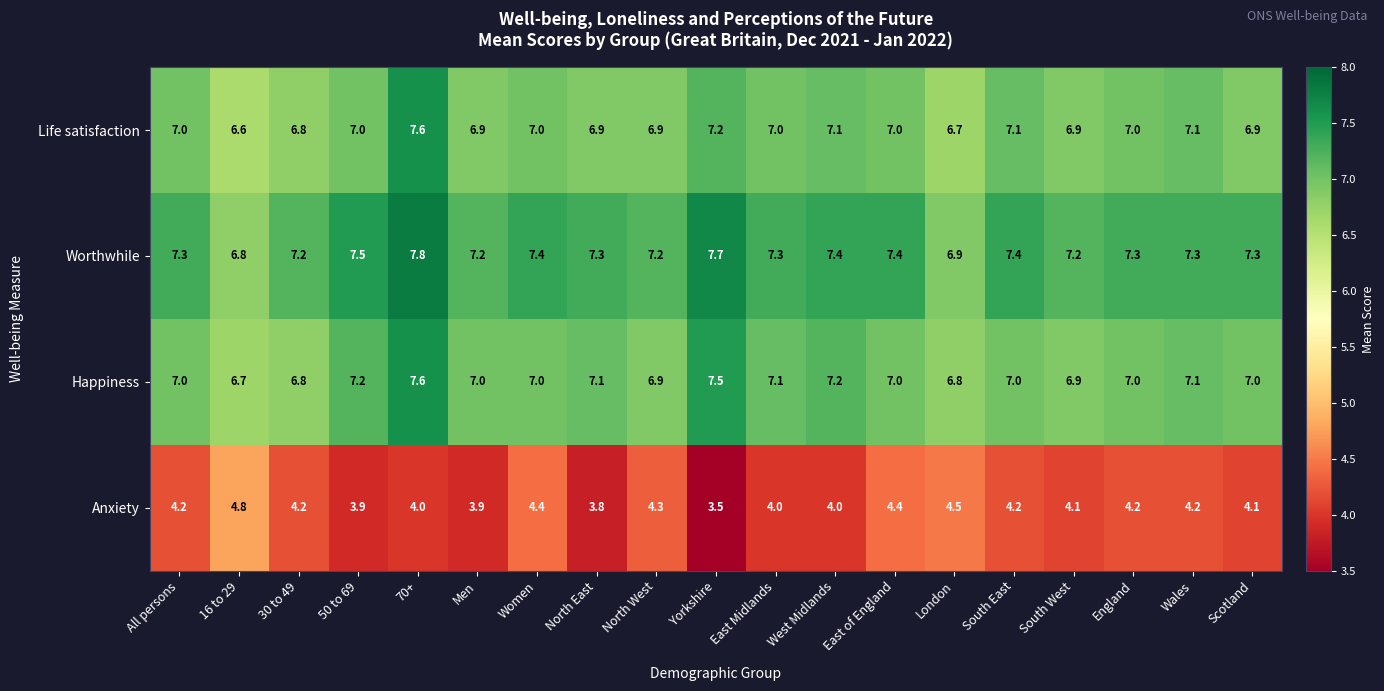

Which series has the largest range (max minus min)?

Anxiety